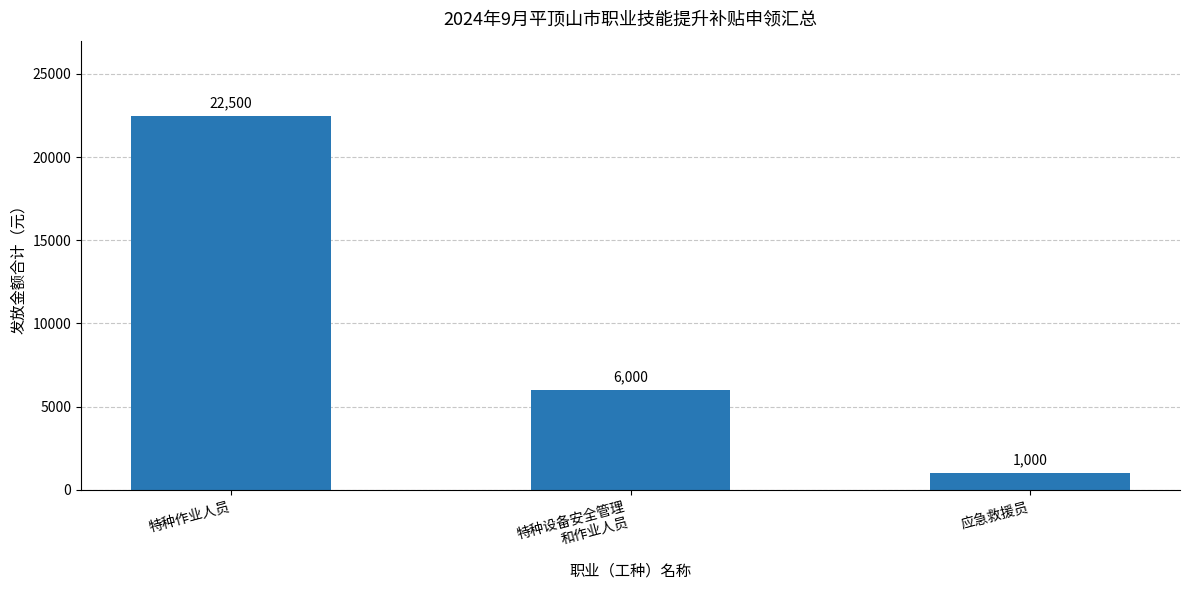

What is the sum of the values at 特种作业人员 and 特种设备安全管理
和作业人员?

28500